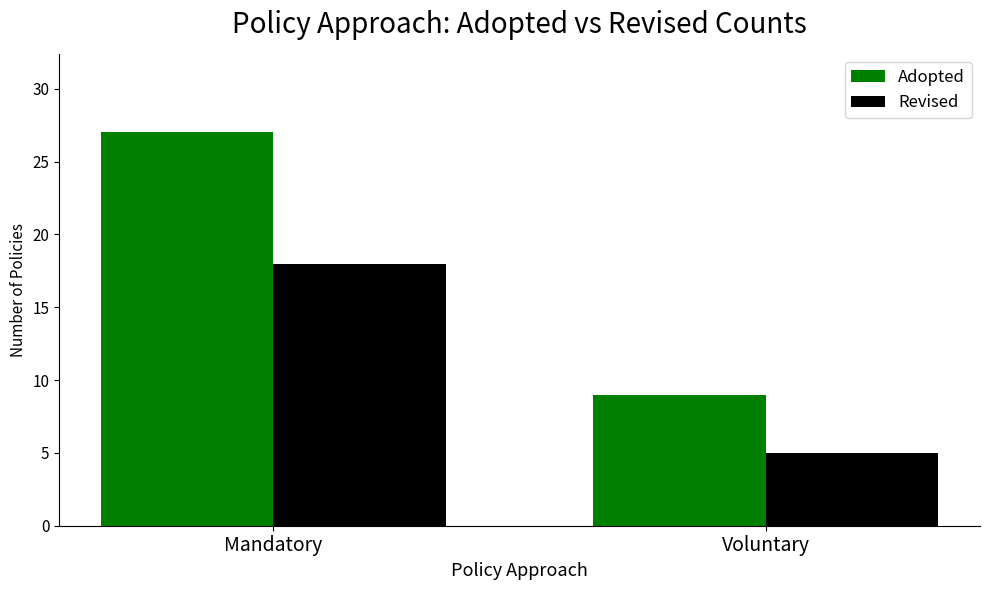

What is the sum of all Adopted values?

36